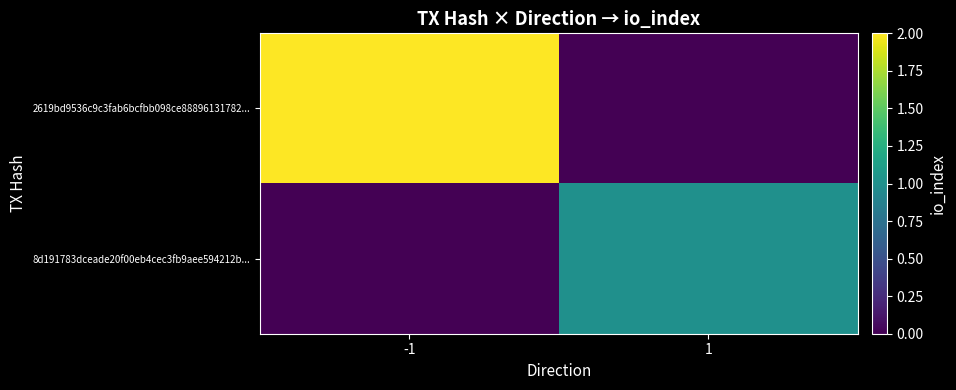

At -1, list the series in order from largest to smallest.

2619bd9536c9c3fab6bcfbb098ce88896131782..., 8d191783dceade20f00eb4cec3fb9aee594212b...